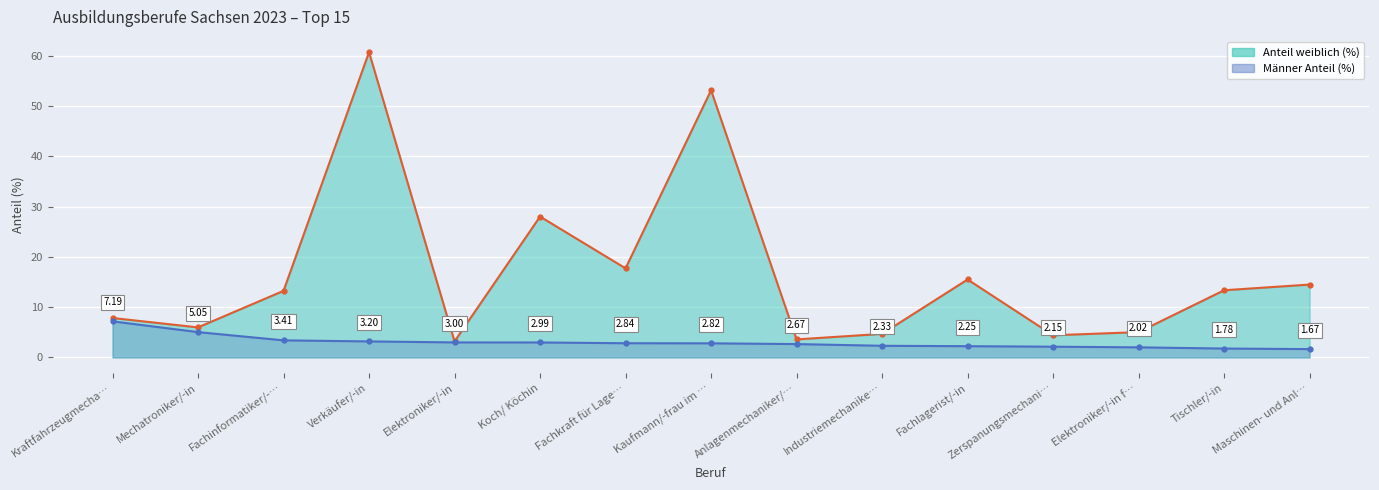

Is the value of Anteil weiblich (%) line at Tischler/-in greater than the value of Männer Anteil (%) line at Tischler/-in?

Yes